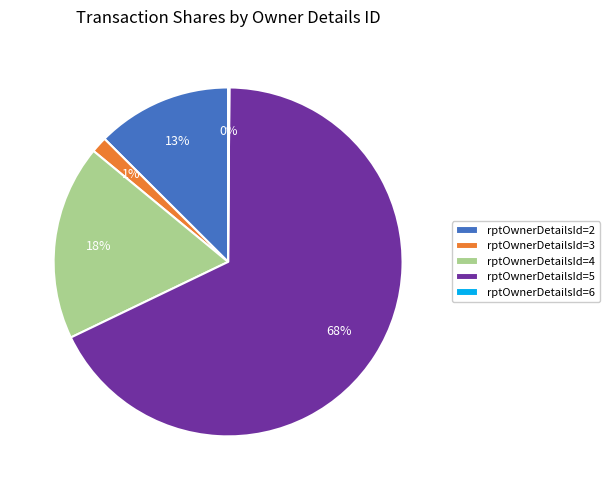

The rptOwnerDetailsId=5 slice represents 58% of the pie. True or false?

False